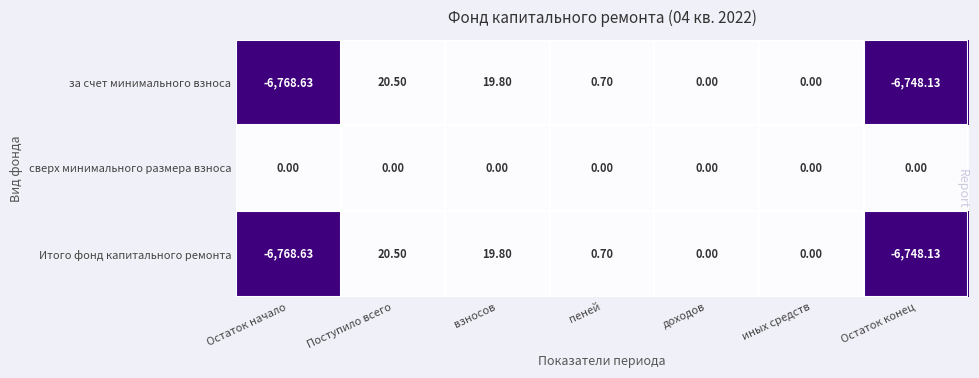

Is the value of за счет минимального взноса at Остаток начало greater than the value of Итого фонд капитального ремонта at доходов?

No